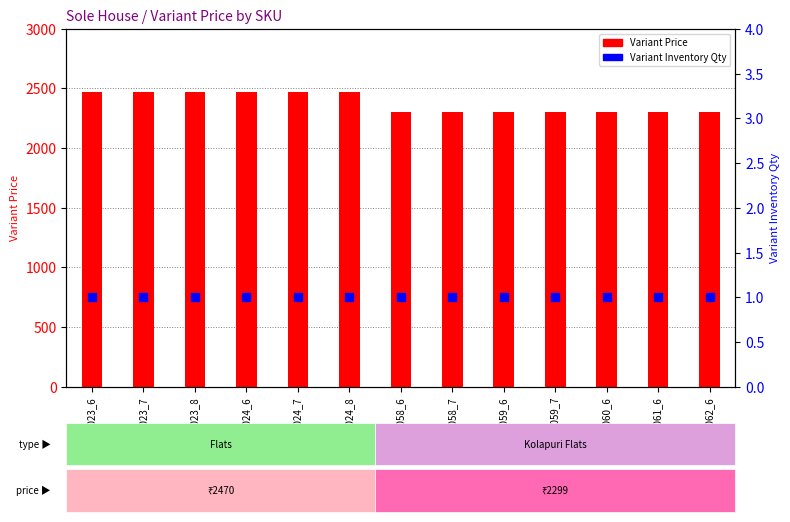

Which series has the widest spread of Y values?

Variant Price